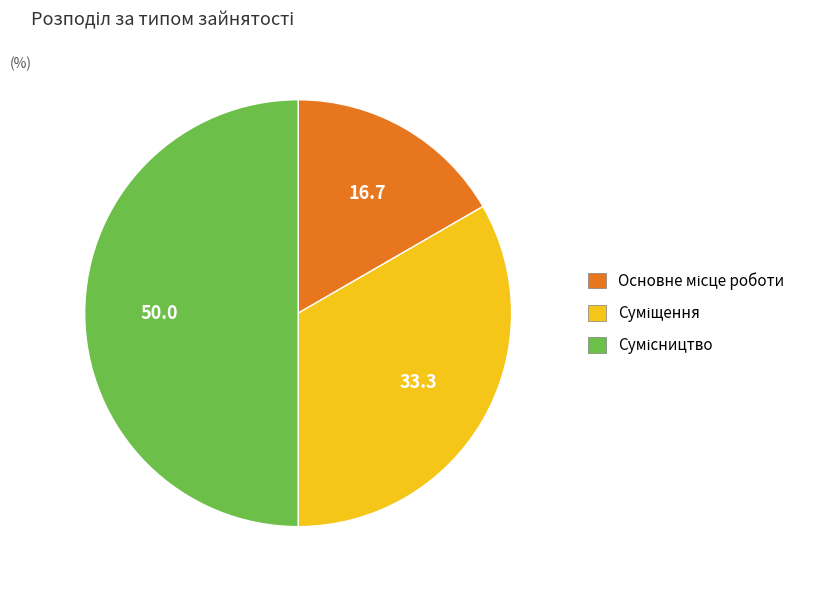

How many slices are in this pie chart?

3